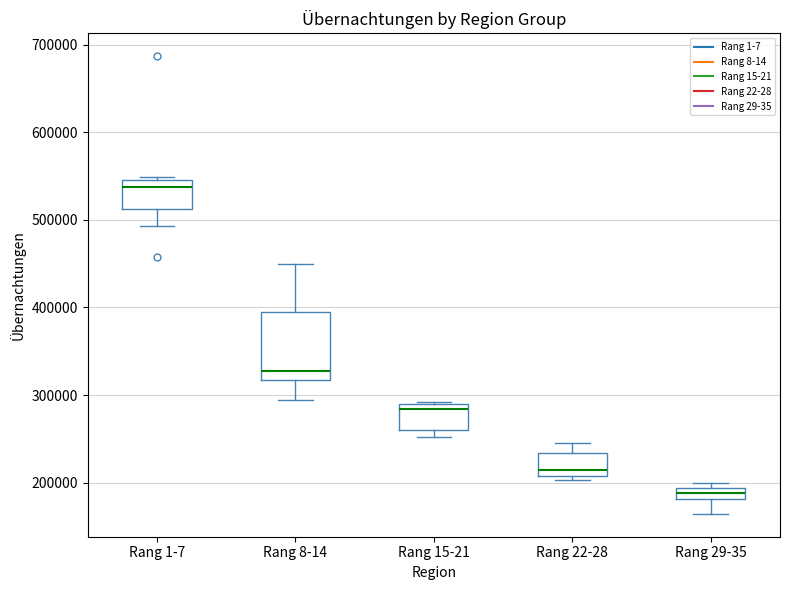

Which box is the tallest, from its lower edge to its upper edge?

Rang 8-14